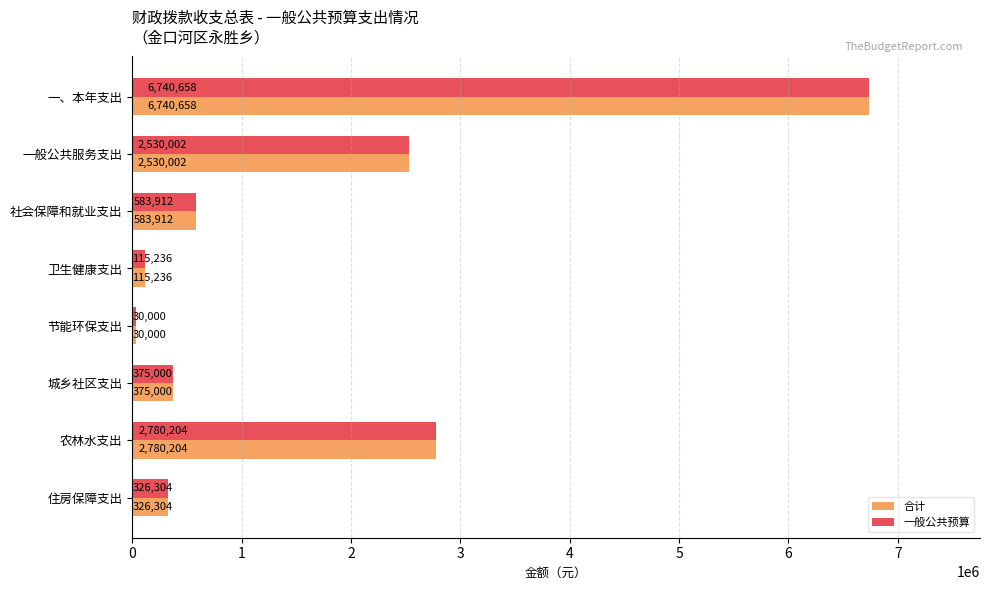

What is the difference between the maximum and second lowest values in the 一般公共预算 series?

6625422